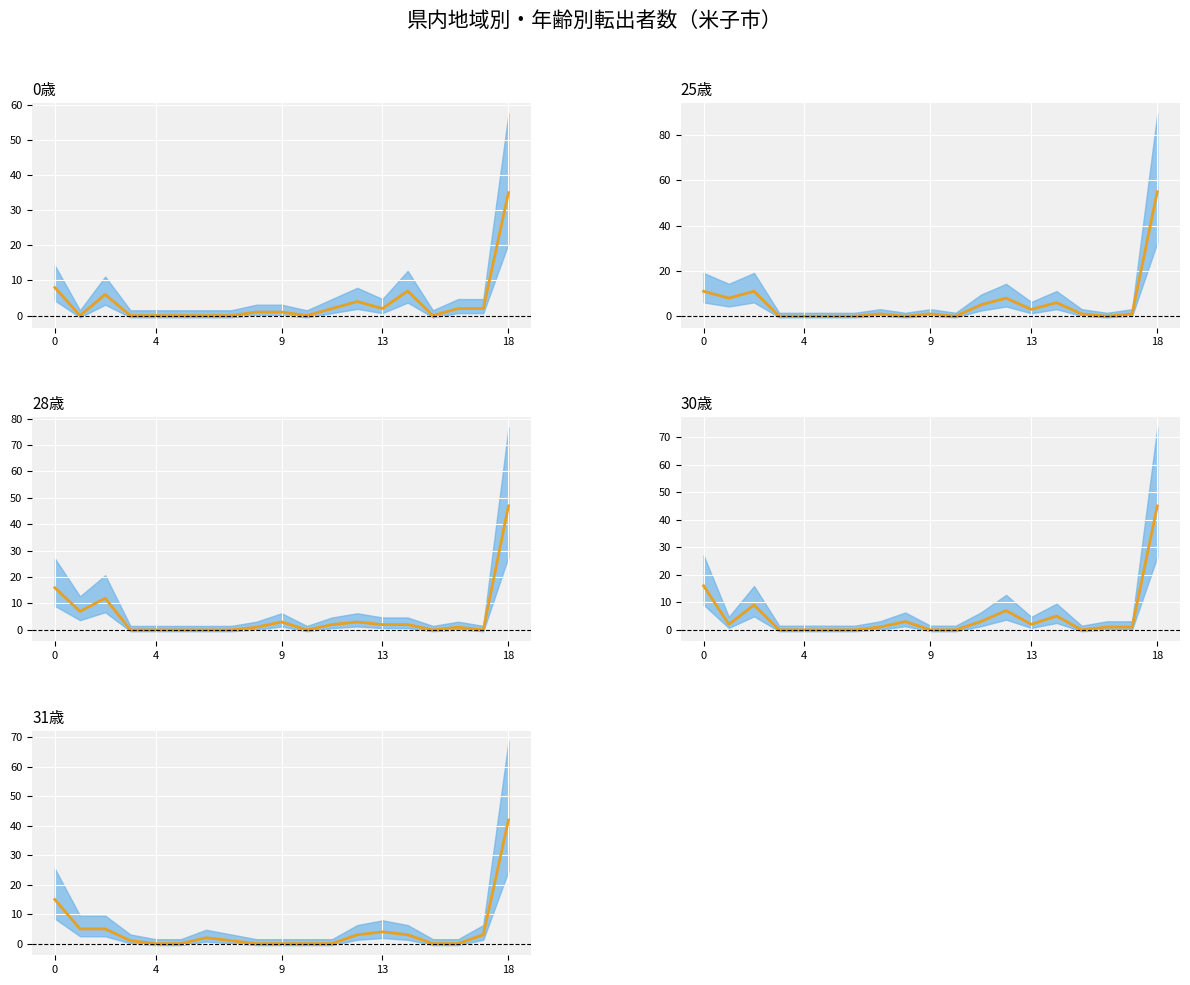

What is the label of the 6th point from the right?

13